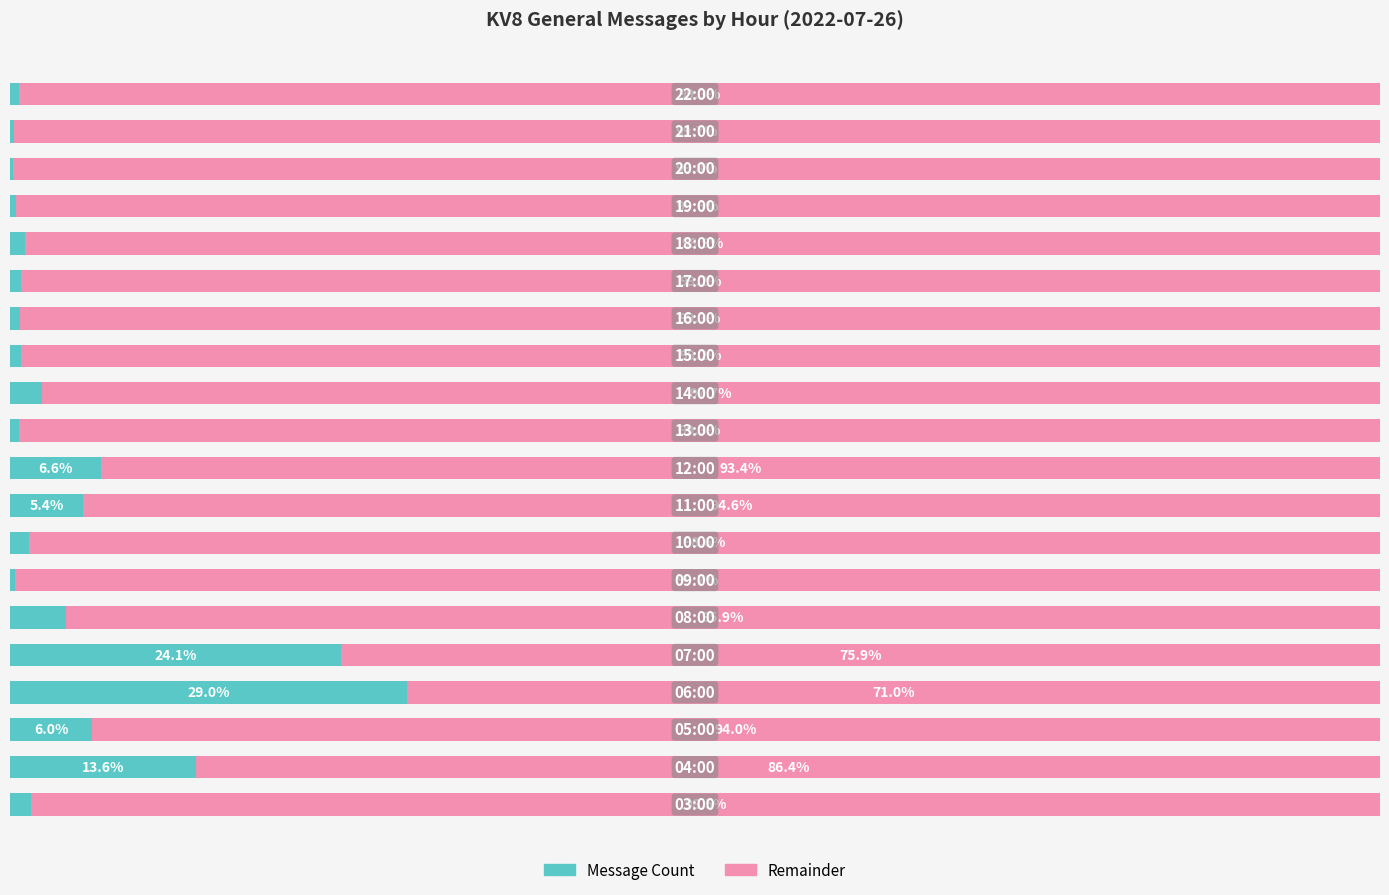

Reading left to right, list all the values displayed in this chart.

Message Count: 0=1.5	1=13.6	2=6.0	3=29.0	4=24.1	5=4.1	6=0.3	7=1.4	8=5.4	9=6.6	10=0.7	11=2.3	12=0.8	13=0.7	14=0.8	15=1.1	16=0.4	17=0.2	18=0.3	19=0.7
Remainder: 0=98.5	1=86.4	2=94.0	3=71.0	4=75.9	5=95.9	6=99.7	7=98.6	8=94.6	9=93.4	10=99.3	11=97.7	12=99.2	13=99.3	14=99.2	15=98.9	16=99.6	17=99.8	18=99.7	19=99.3